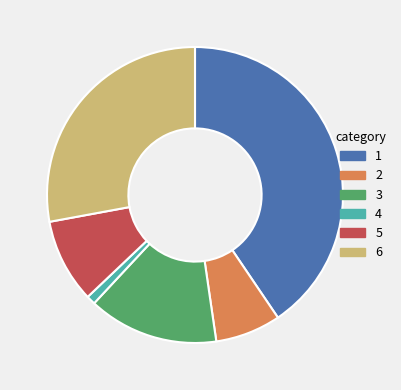

Is there any slice that represents more than half of the pie?

No